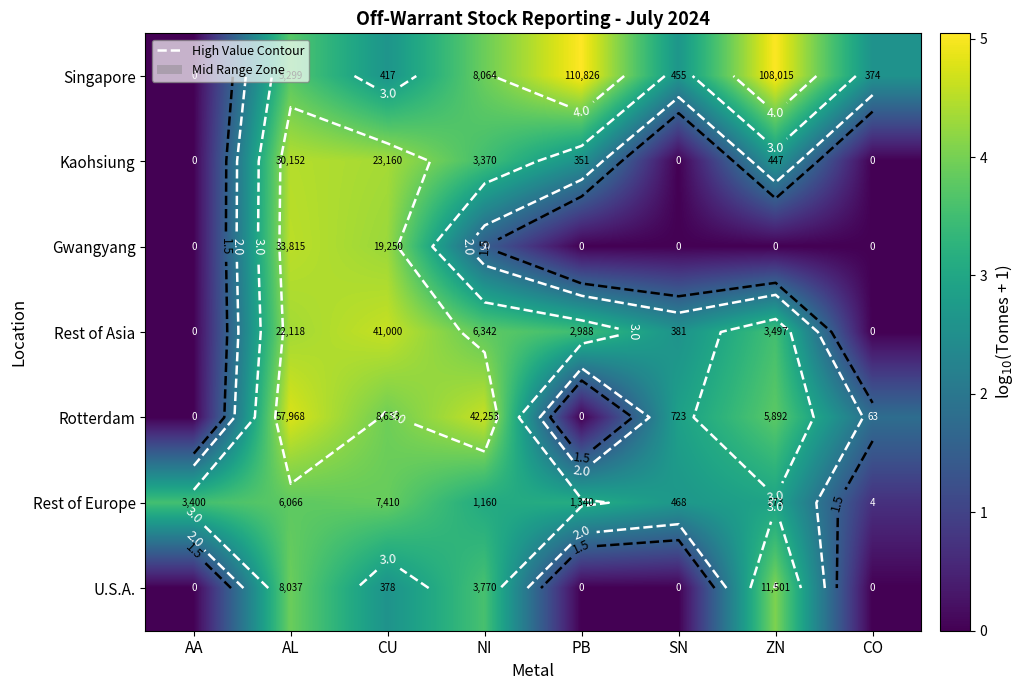

The Rest of Europe series shows 4.6 at NI. True or false?

False